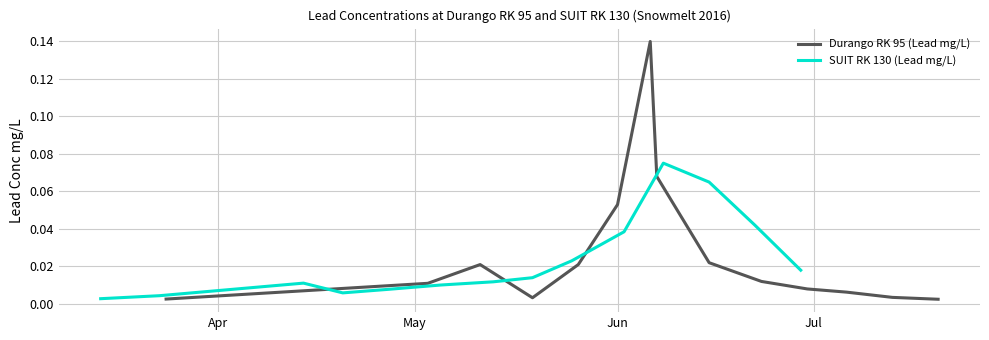

After their last crossing, which series has the higher values: Durango RK 95 (Lead mg/L) or SUIT RK 130 (Lead mg/L)?

SUIT RK 130 (Lead mg/L)